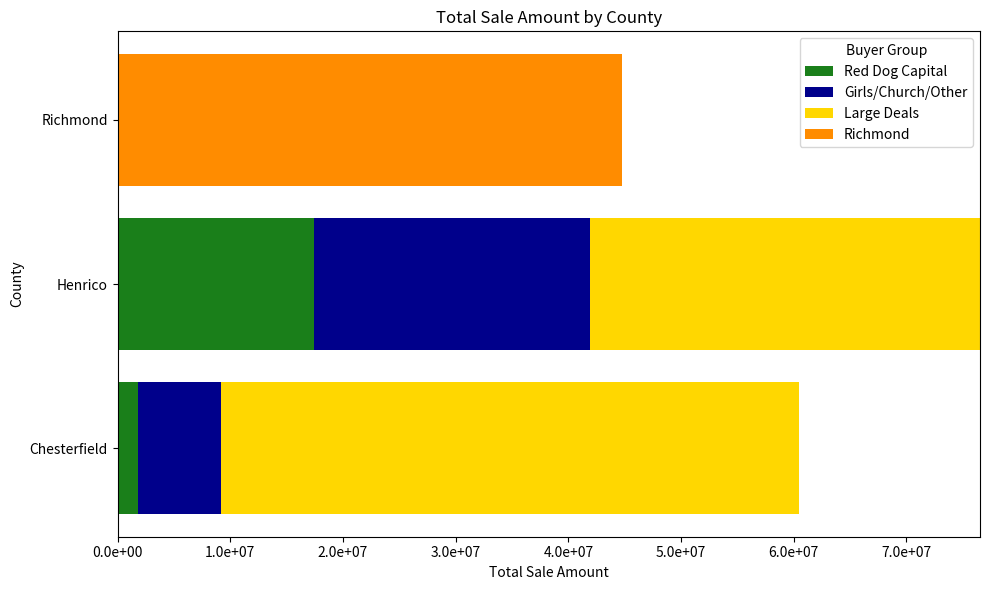

What are all the series names shown in the legend?

Red Dog Capital, Girls/Church/Other, Large Deals, Richmond